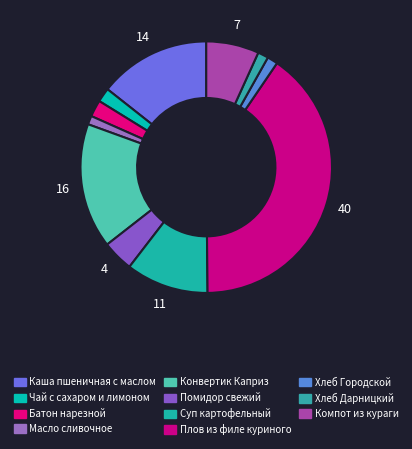

True or false: Масло сливочное accounts for 1% of the total.

True